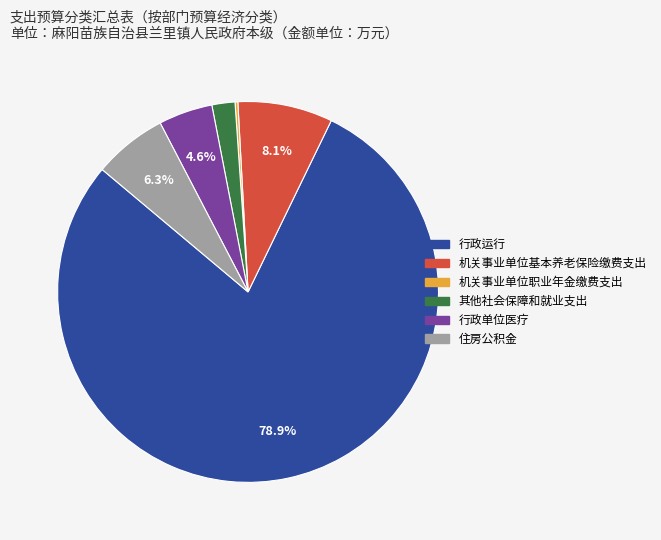

Do 机关事业单位基本养老保险缴费支出 and 行政单位医疗 together represent more than half of the pie?

No